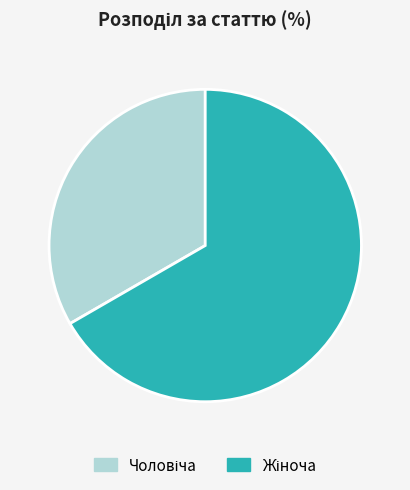

Is there a majority slice in this chart?

Yes